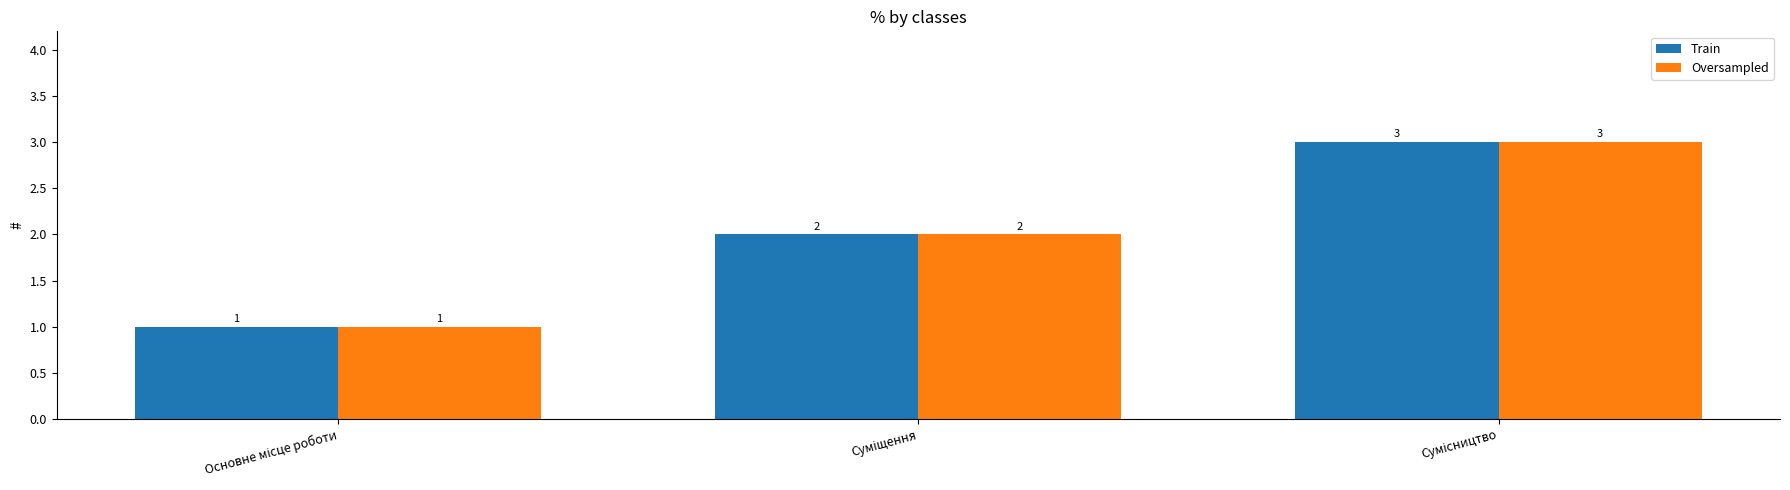

What is the difference between the maximum and minimum values in the Train series?

2